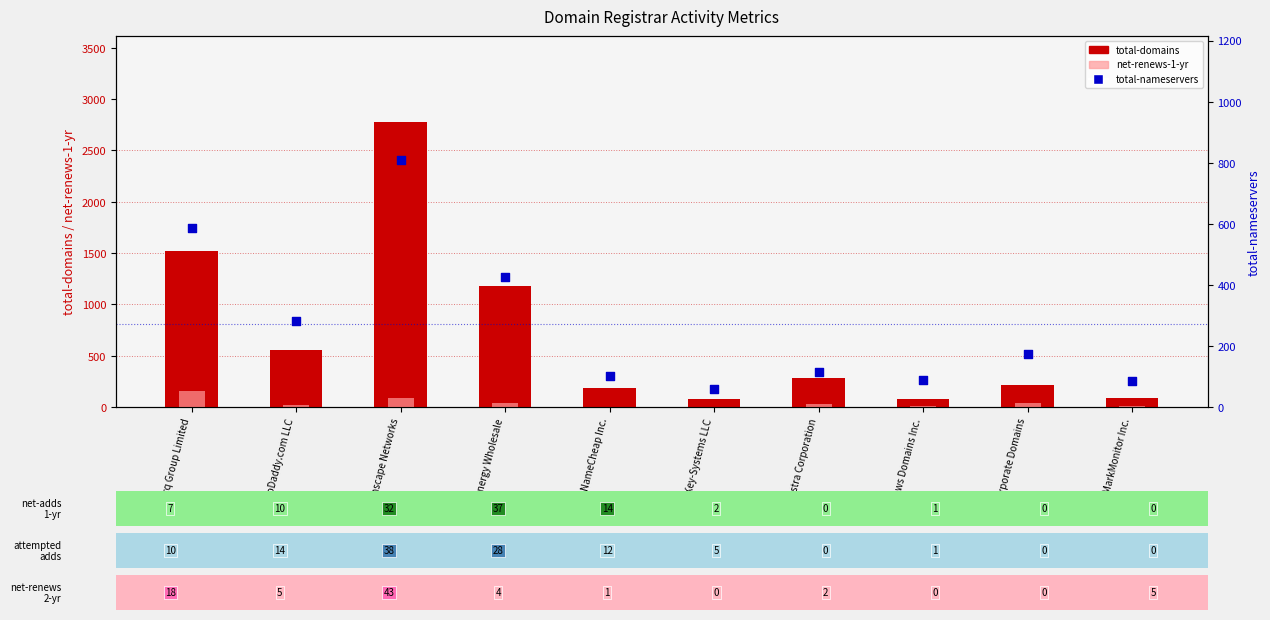

Which series has the widest spread of Y values?

total-domains